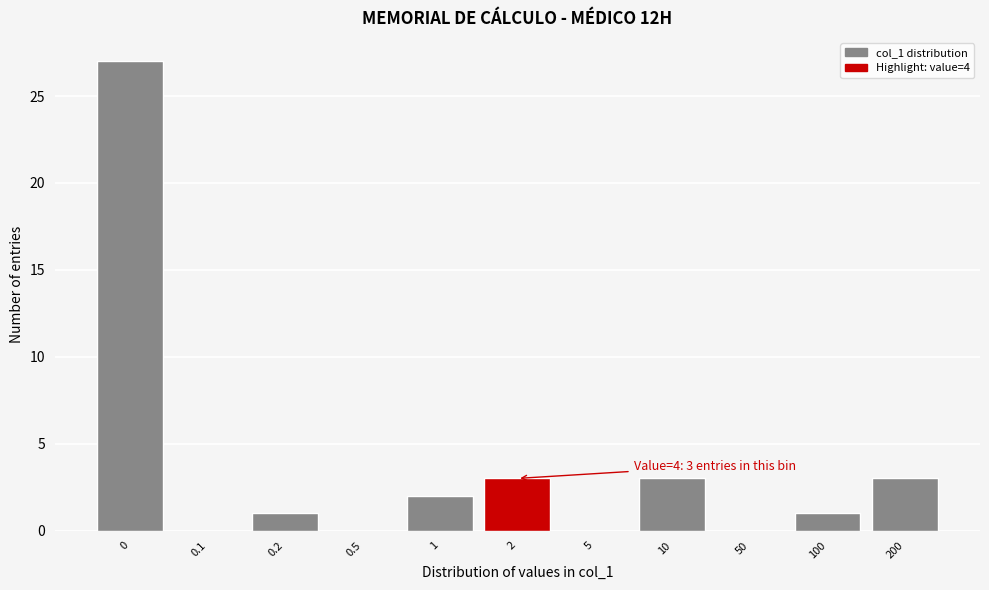

Reading right to left, what are all the values shown in this chart?

200=3	100=1	50=0	10=3	5=0	2=3	1=2	0.5=0	0.2=1	0.1=0	0=27